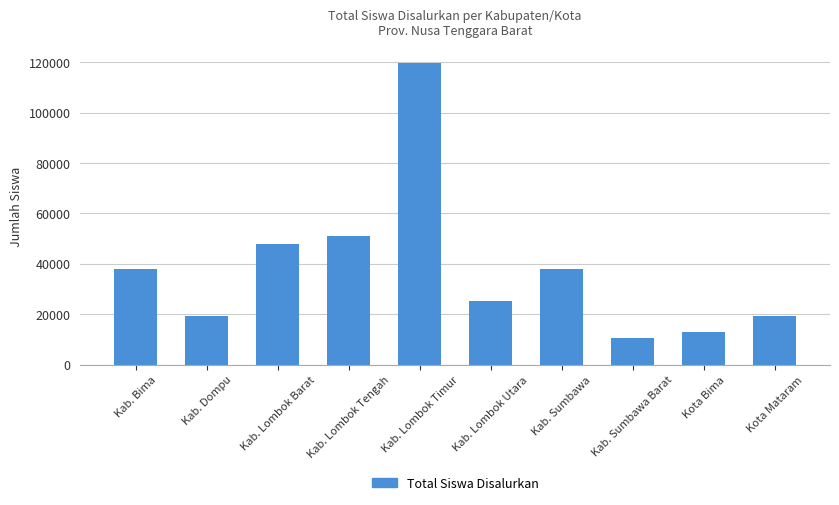

Between Kab. Dompu and Kota Bima, which is larger?

Kab. Dompu